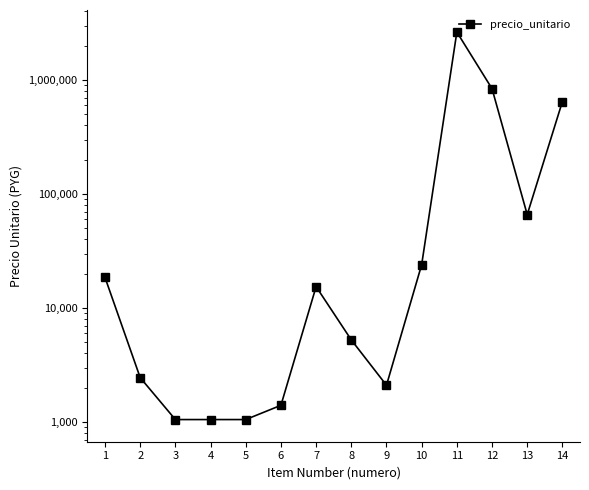

List the labels in order of value, smallest first.

3, 4, 5, 6, 9, 2, 8, 7, 1, 10, 13, 14, 12, 11